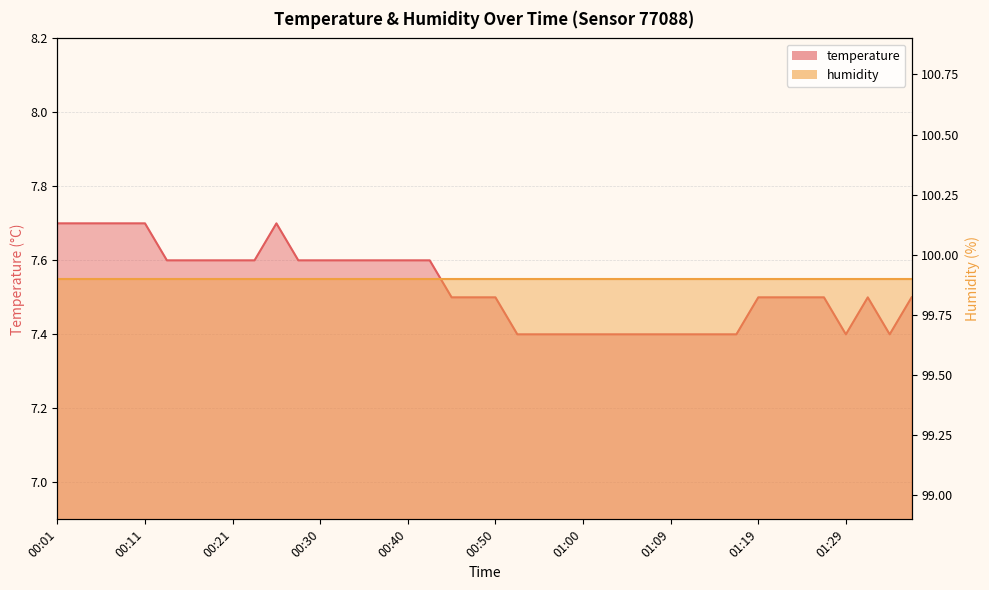

What is the difference between the maximum and second lowest values?

0.3